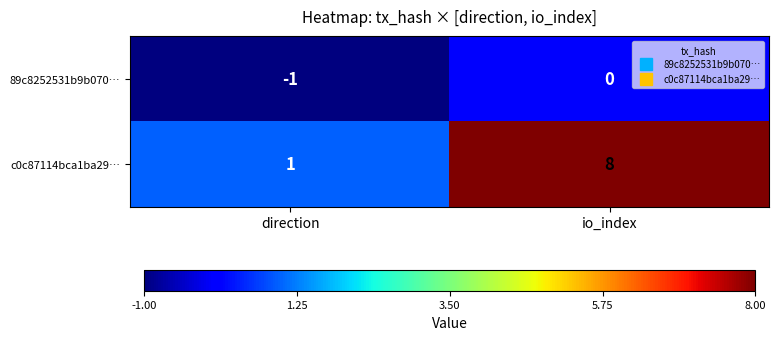

Is it true that 89c8252531b9b070… equals -1 at direction?

True